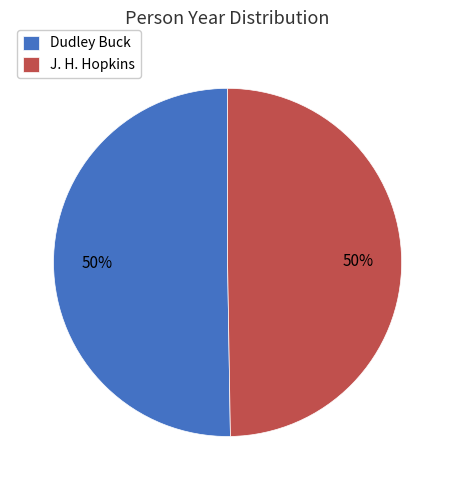

Do Dudley Buck and J. H. Hopkins together represent more than half of the pie?

Yes